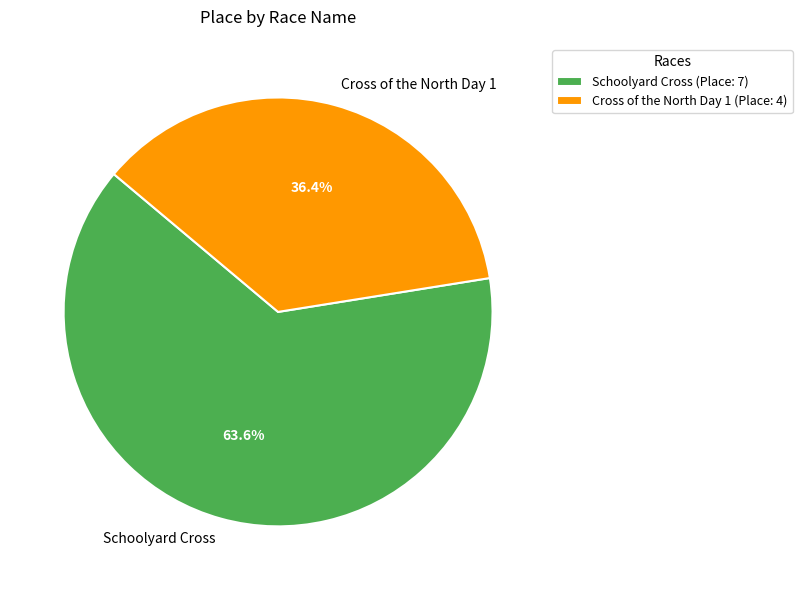

Is there a majority slice in this chart?

Yes